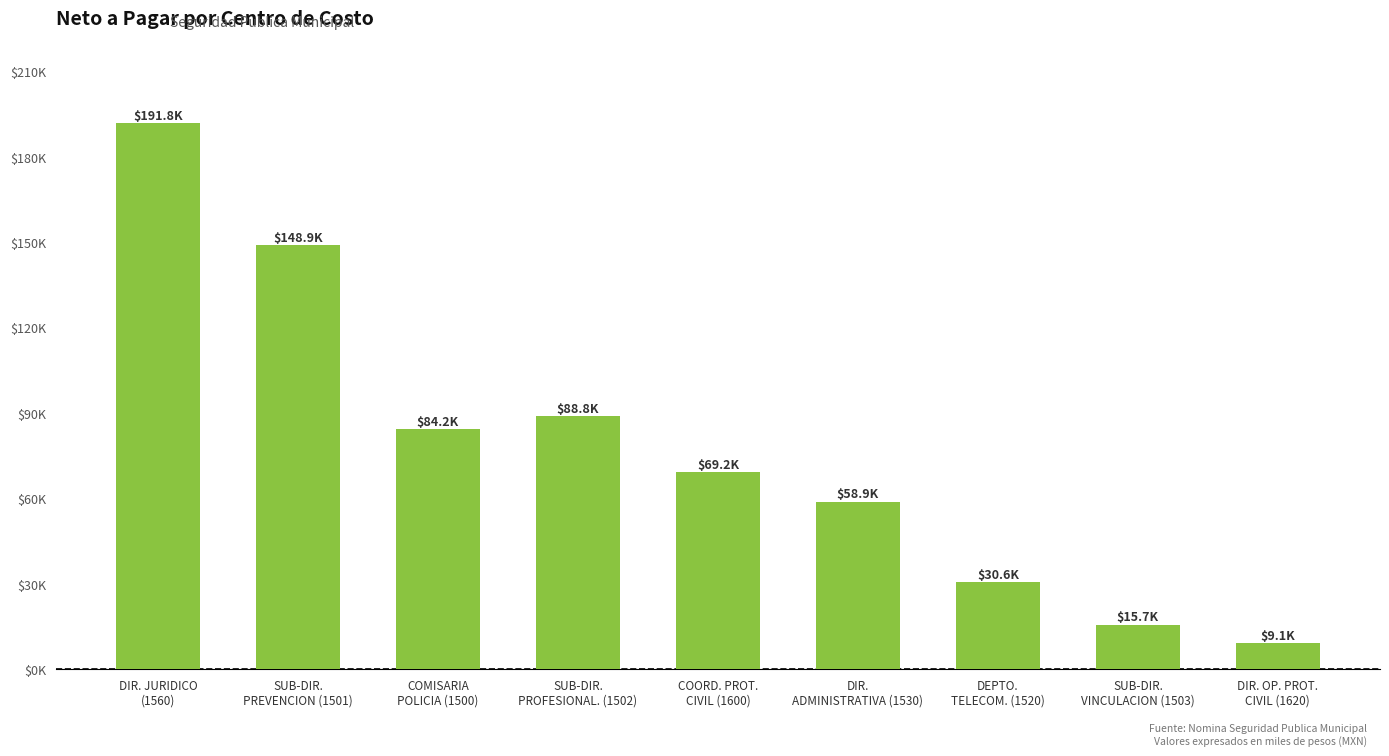

Reading left to right, extract all data points from this chart.

DIR. JURIDICO
(1560)=191.8	SUB-DIR.
PREVENCION (1501)=148.9	COMISARIA
POLICIA (1500)=84.2	SUB-DIR.
PROFESIONAL. (1502)=88.8	COORD. PROT.
CIVIL (1600)=69.2	DIR.
ADMINISTRATIVA (1530)=58.9	DEPTO.
TELECOM. (1520)=30.6	SUB-DIR.
VINCULACION (1503)=15.7	DIR. OP. PROT.
CIVIL (1620)=9.1